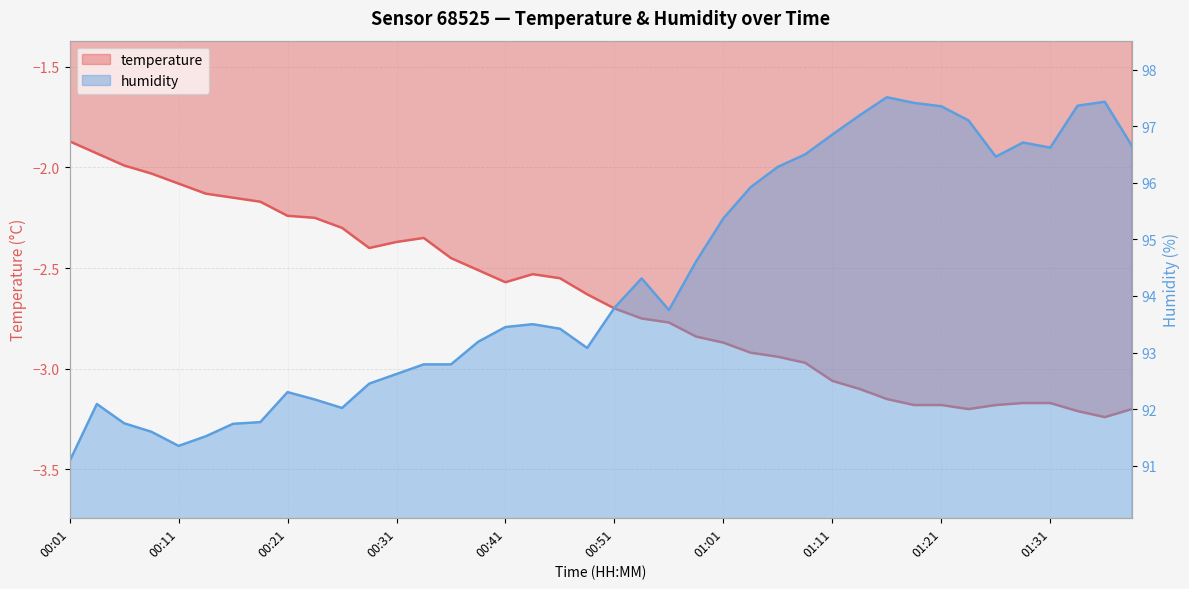

At 00:59, list the series in order from largest to smallest.

humidity, temperature